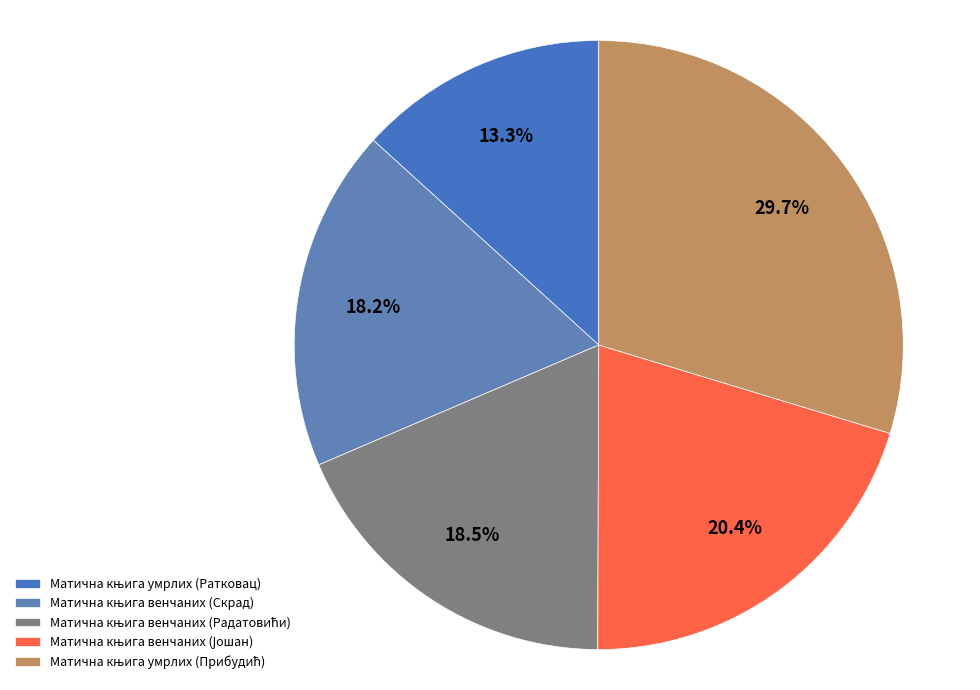

To the nearest percent, what portion does Матична књига умрлих (Прибудић) represent?

30%